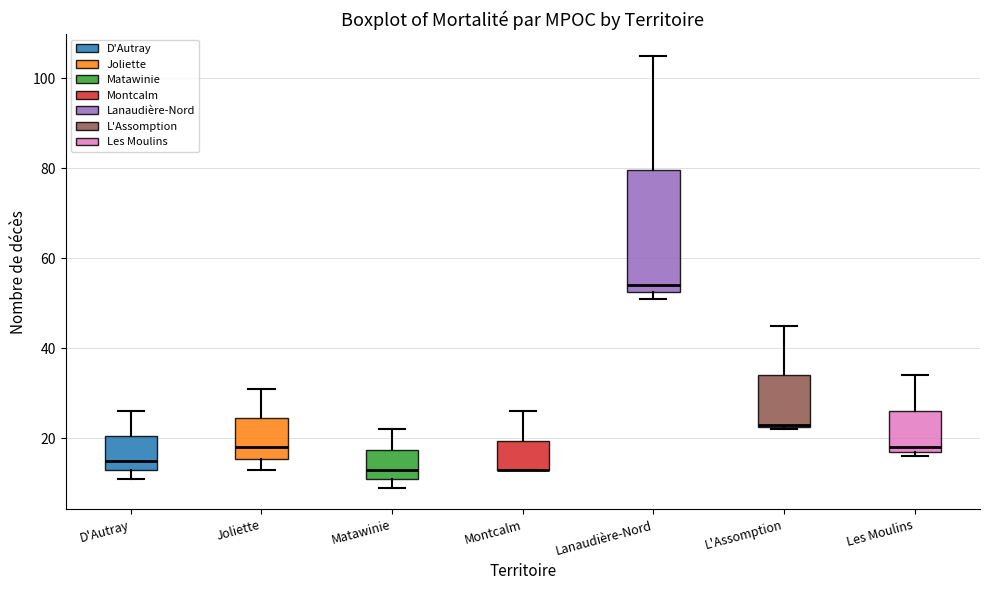

Comparing the boxes themselves (not the whiskers), which one is the tallest?

Lanaudière-Nord